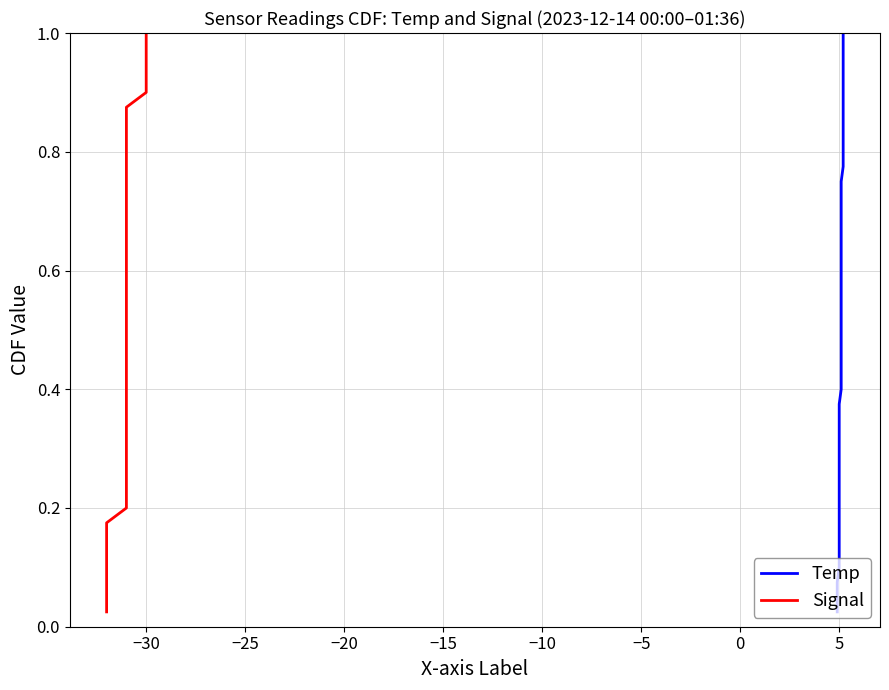

The Temp series shows 0.7 at 16. True or false?

False